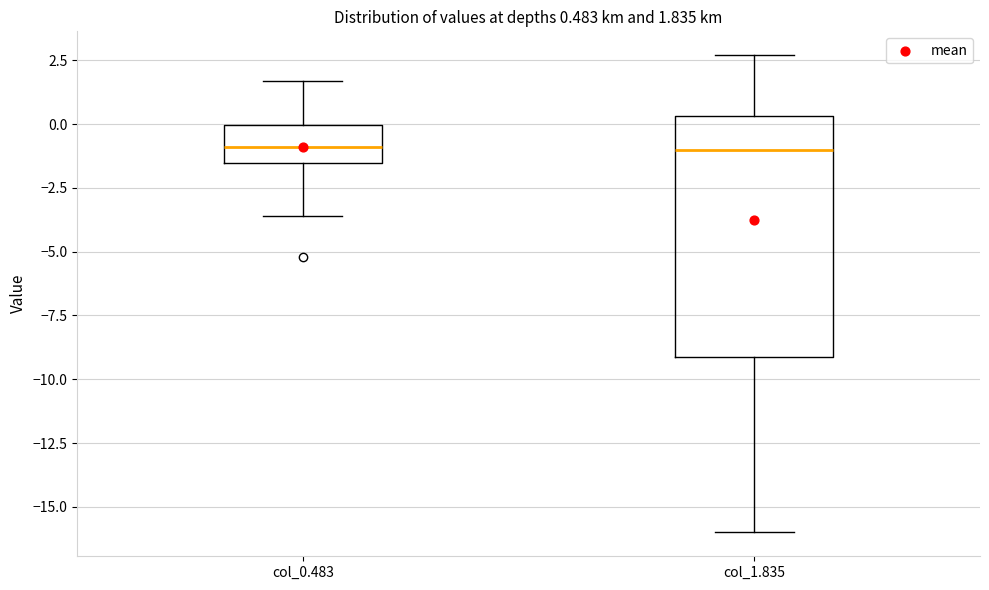

Which box is the tallest, from its lower edge to its upper edge?

col_1.835